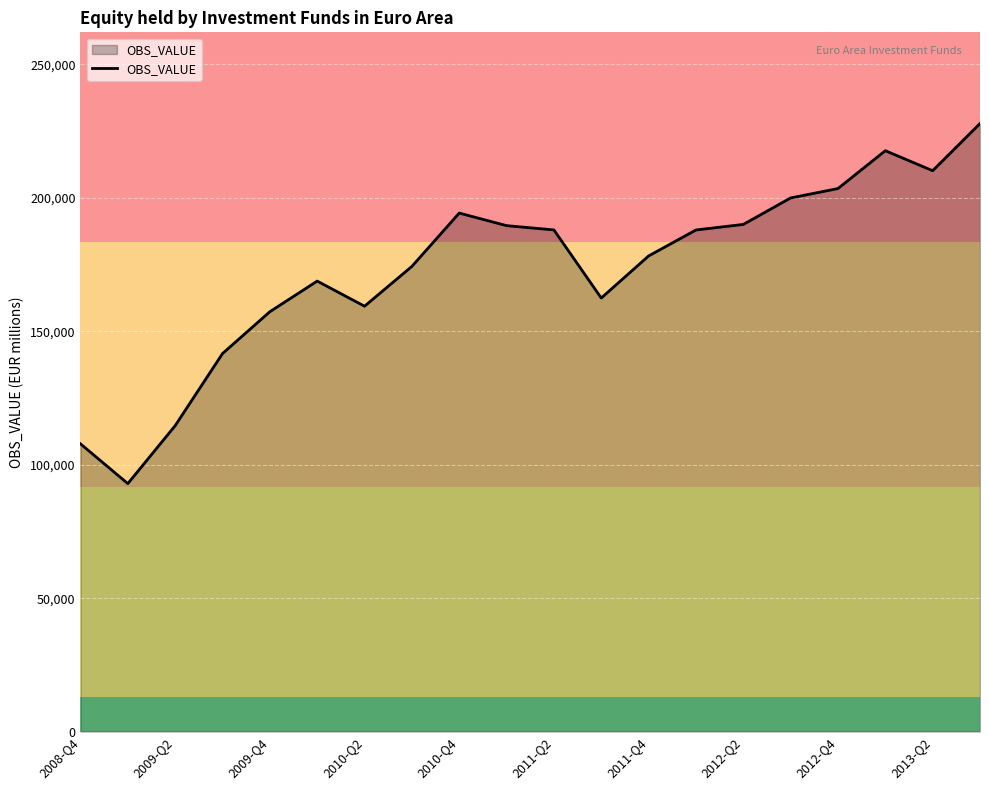

What is the difference between the maximum and minimum values?

134930.4